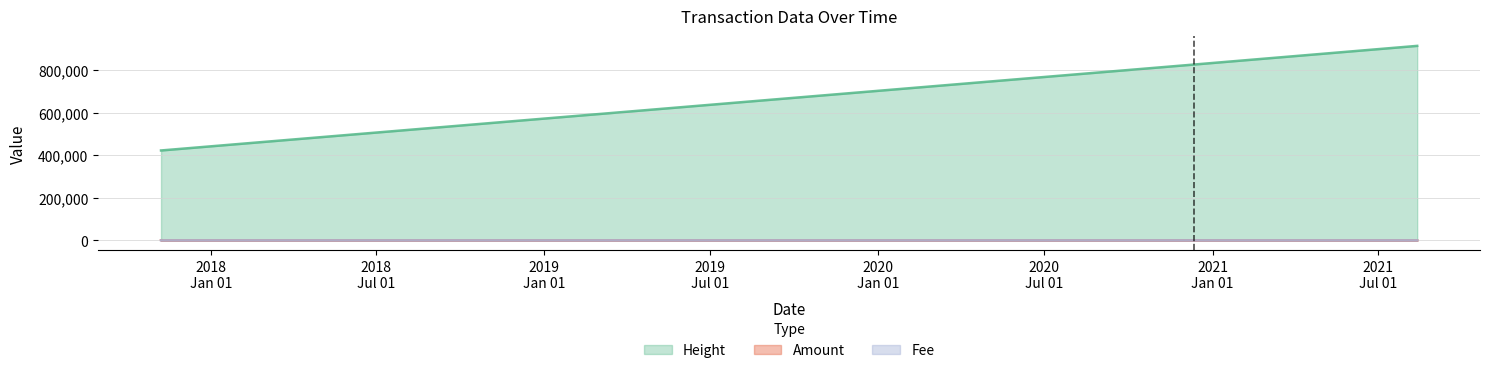

At which category is the sum across all series the highest?

2021-08-12 22:07:36